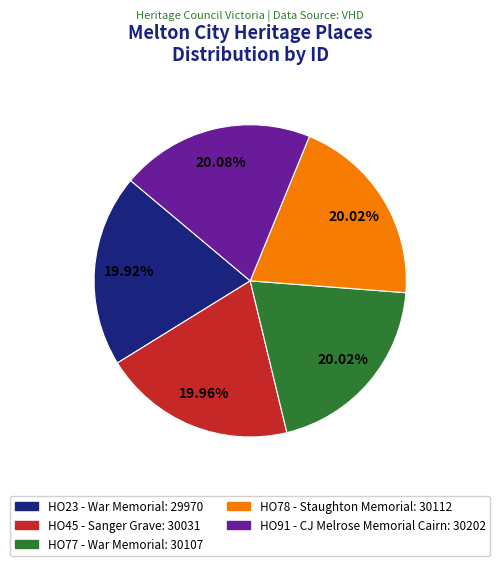

What is the ratio of the value at HO23 - War Memorial to the value at HO77 - War Memorial?

1.0